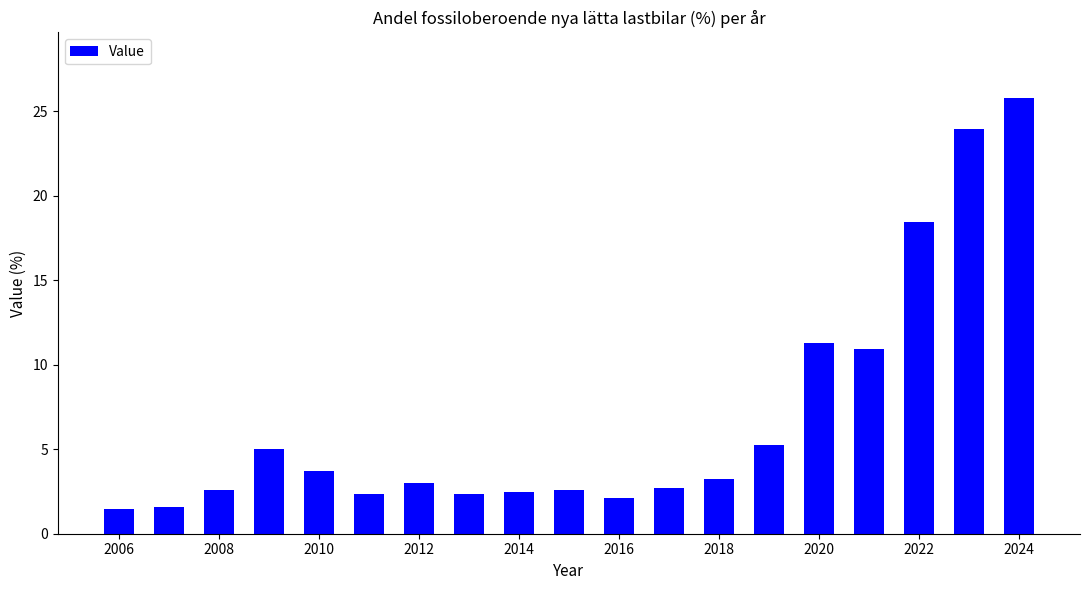

What is the difference between the maximum and minimum values?

24.3